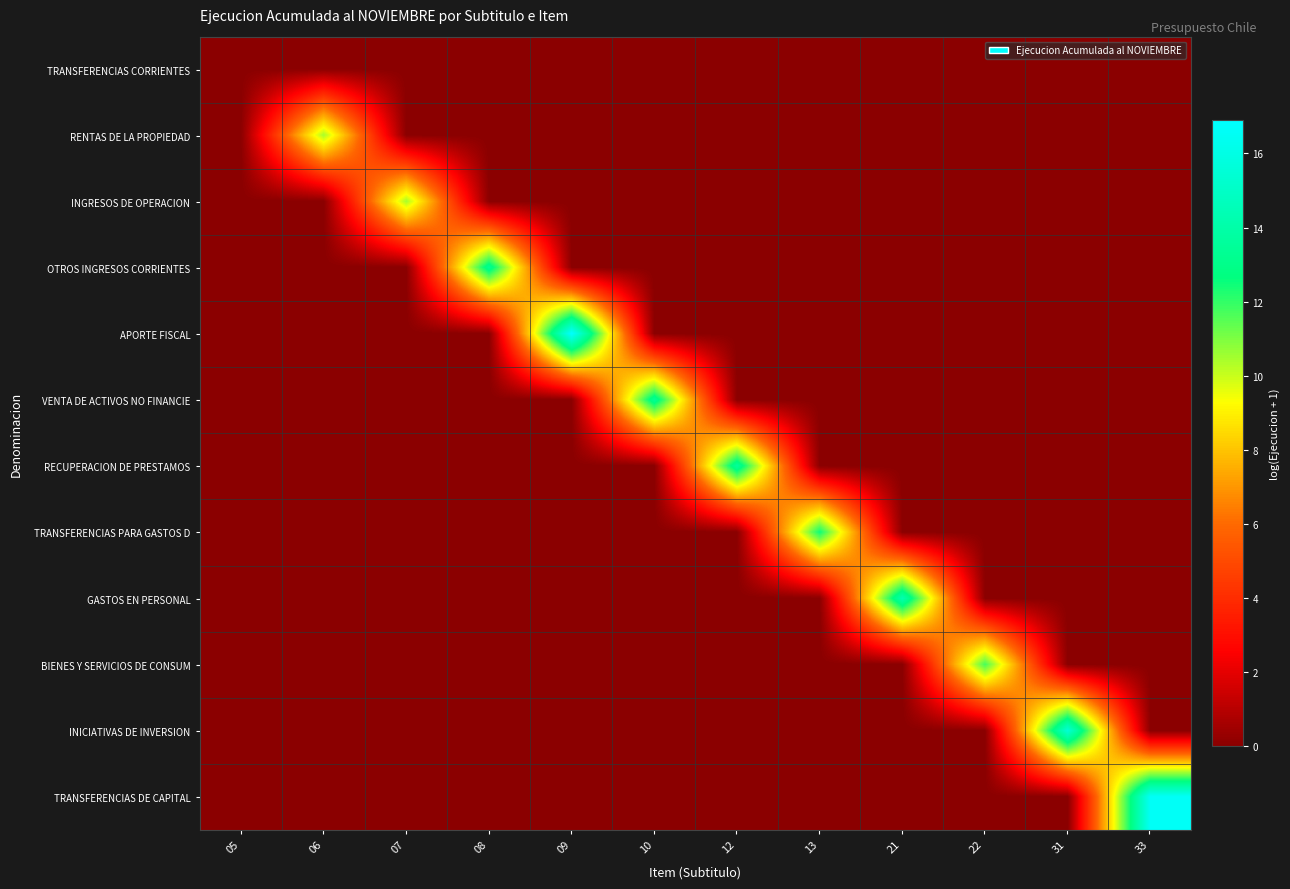

At 09, list the series in order from largest to smallest.

APORTE FISCAL, TRANSFERENCIAS CORRIENTES, RENTAS DE LA PROPIEDAD, INGRESOS DE OPERACION, OTROS INGRESOS CORRIENTES, VENTA DE ACTIVOS NO FINANCIE, RECUPERACION DE PRESTAMOS, TRANSFERENCIAS PARA GASTOS D, GASTOS EN PERSONAL, BIENES Y SERVICIOS DE CONSUM, INICIATIVAS DE INVERSION, TRANSFERENCIAS DE CAPITAL